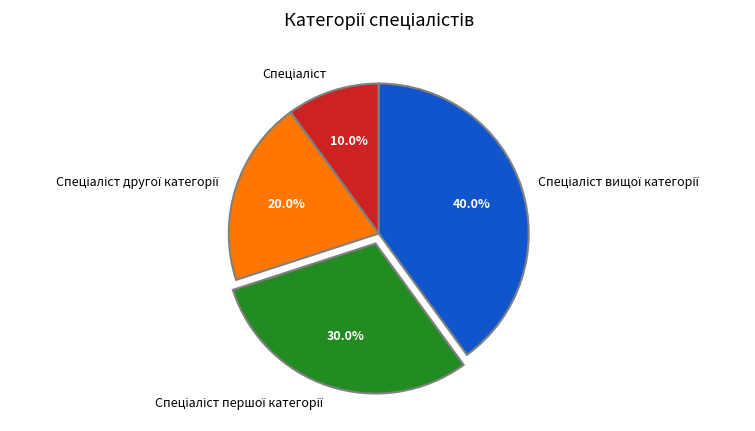

Is there a majority slice in this chart?

No